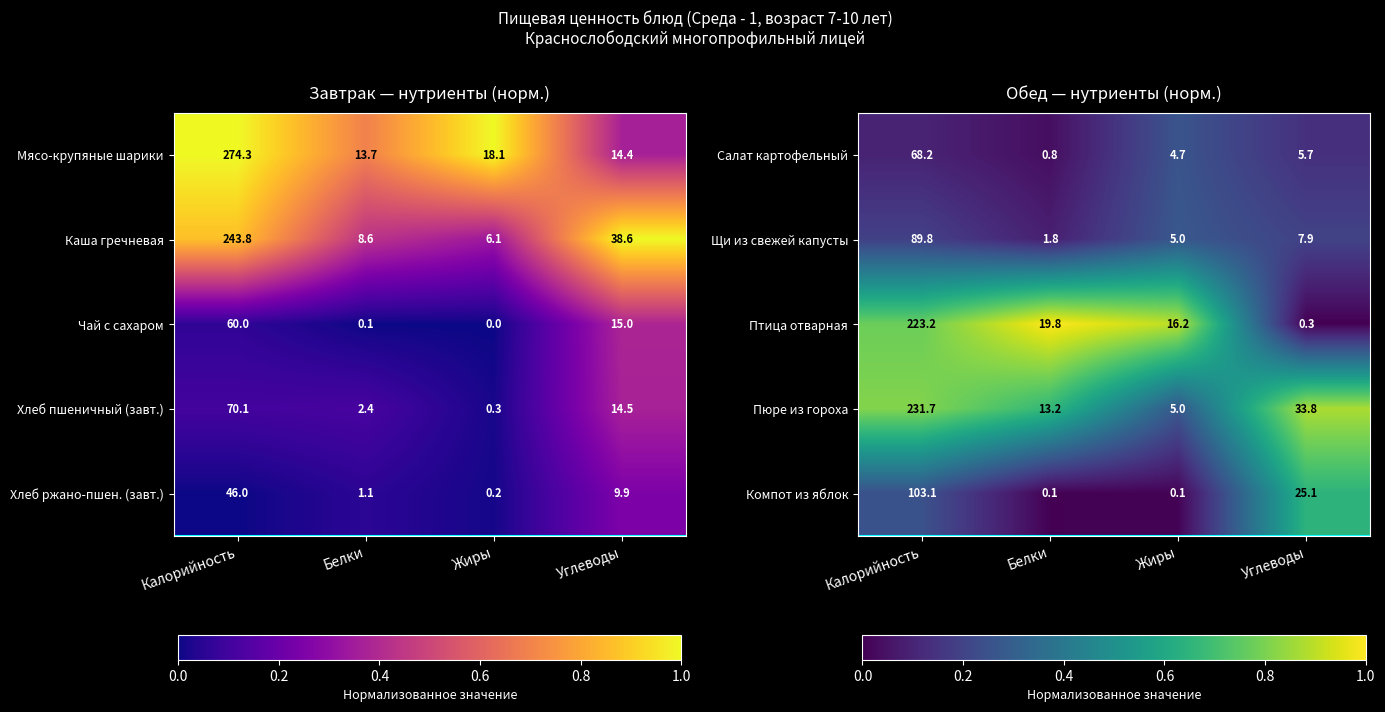

What is the difference between the highest and lowest values at Углеводы?

0.9